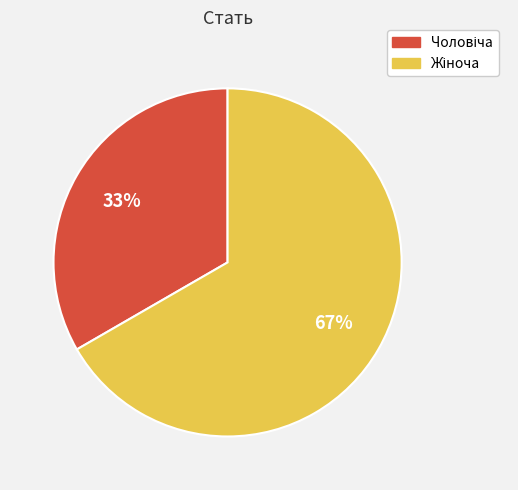

To the nearest percent, what is the average slice percentage?

50%